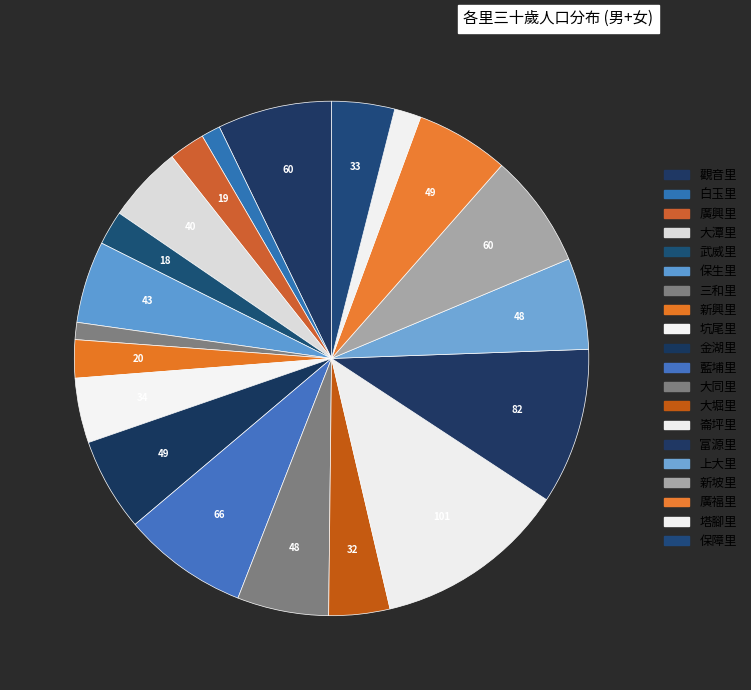

Between 大堀里 and 金湖里, which is larger?

金湖里